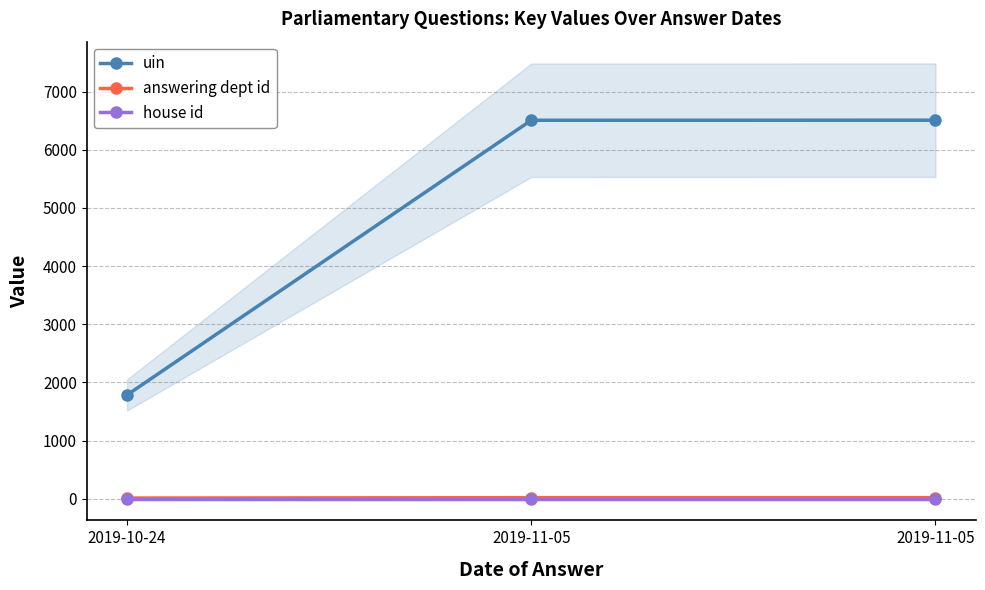

What is the difference between the highest and lowest values at 2019-10-24?

1782